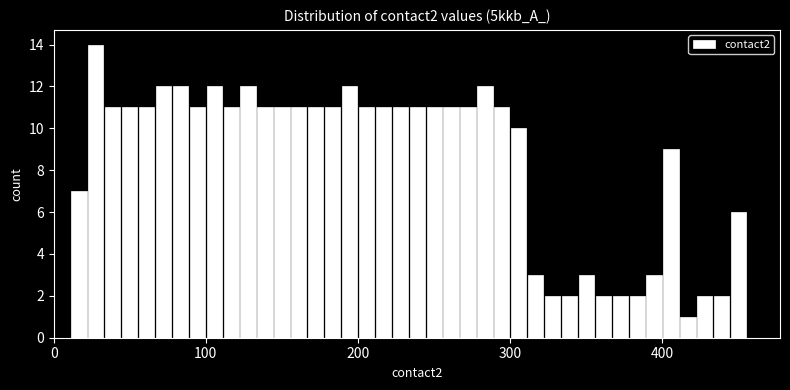

Around what value on the x-axis is the tallest bar? Give the approximate position of its centre, as read against the axis.

30